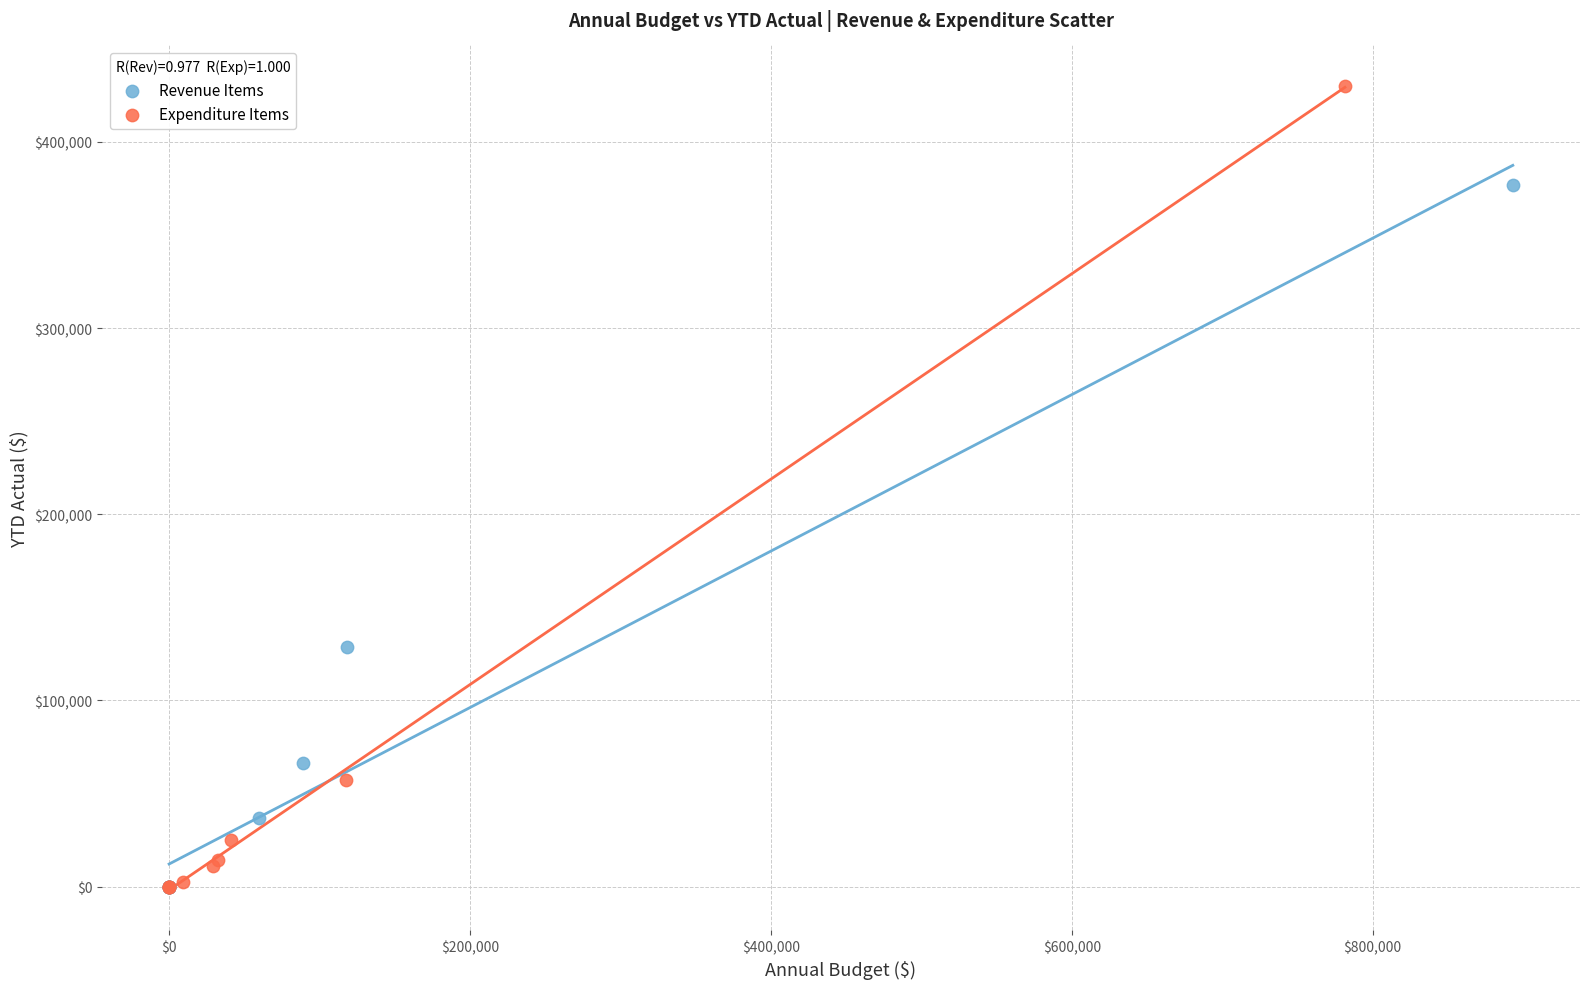

Which series has the largest Y range (max minus min)?

Expenditure Items